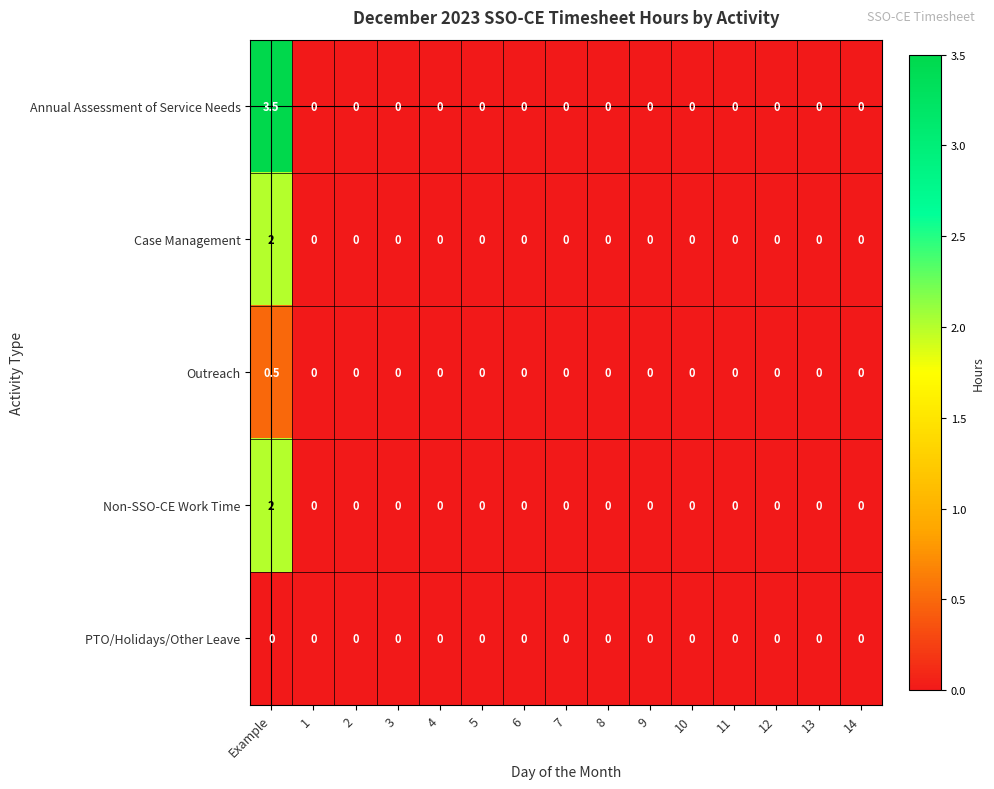

How many series are shown in this chart?

5